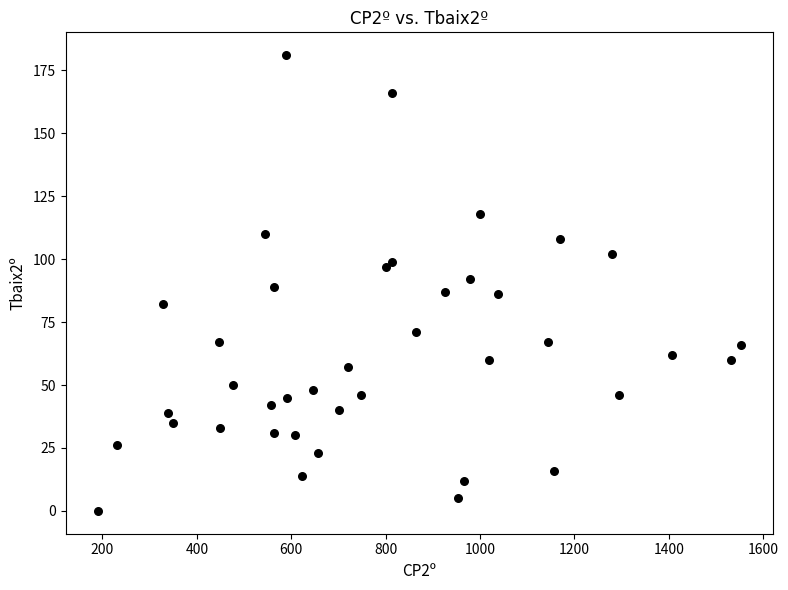

What is the range of Y values (max minus min)?

181